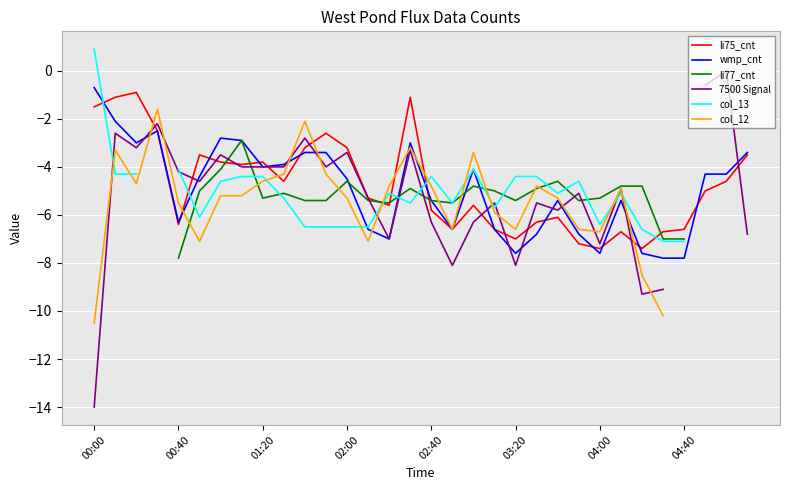

What is the highest value of the li75_cnt series?

-0.9